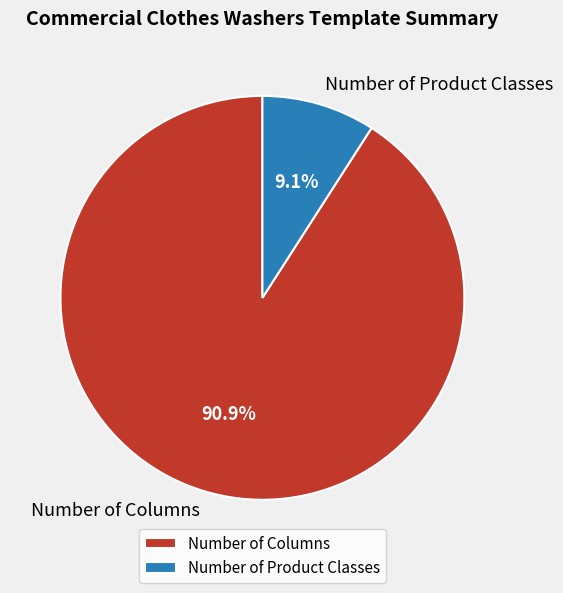

Does Number of Product Classes account for over 50% of the chart?

No